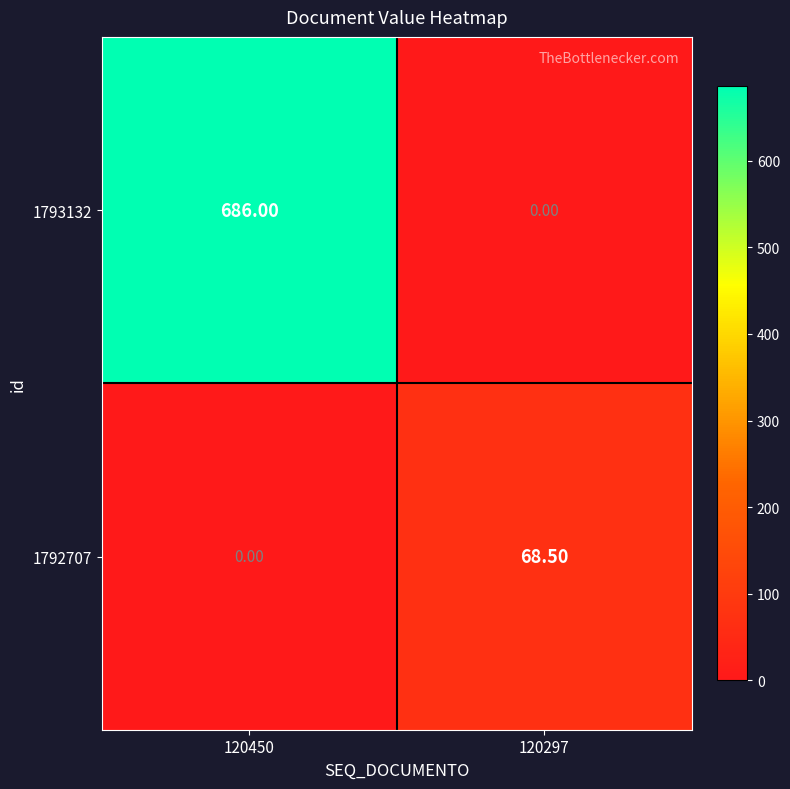

What is the total value across all series at 120297?

68.5